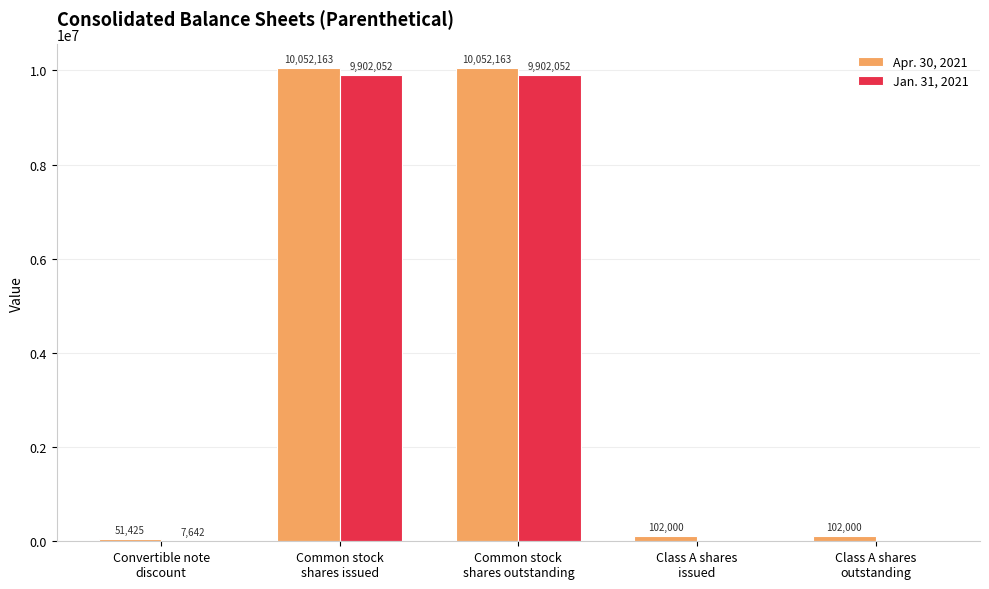

What is the maximum value shown in the chart?

10052163